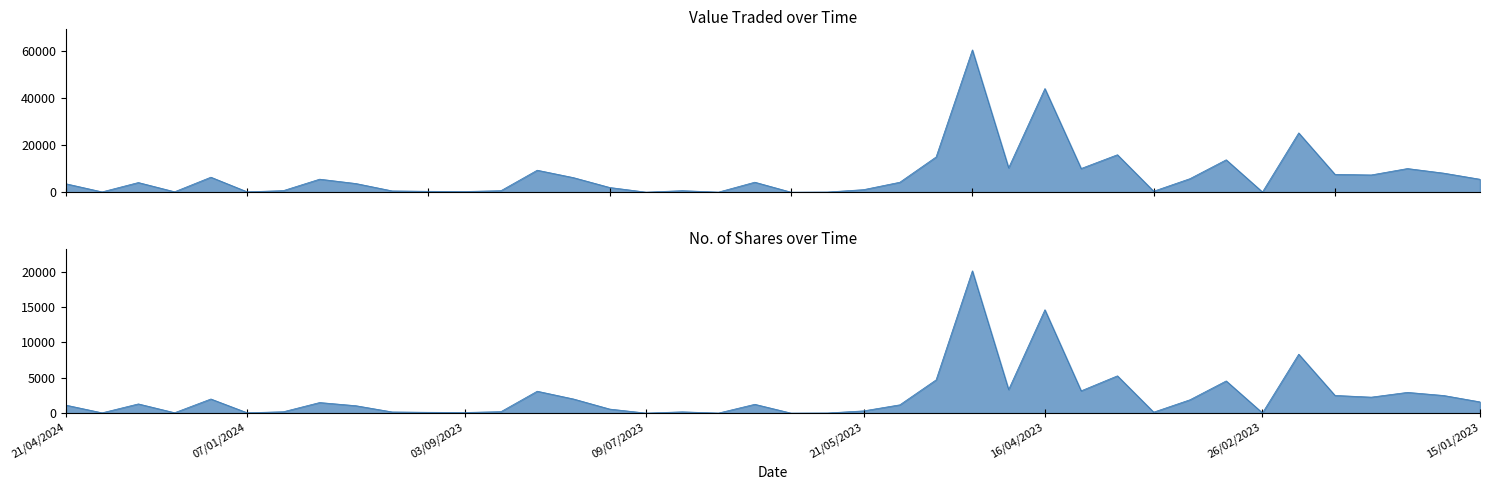

True or false: Value Traded and No. of Shares cross at least once.

False